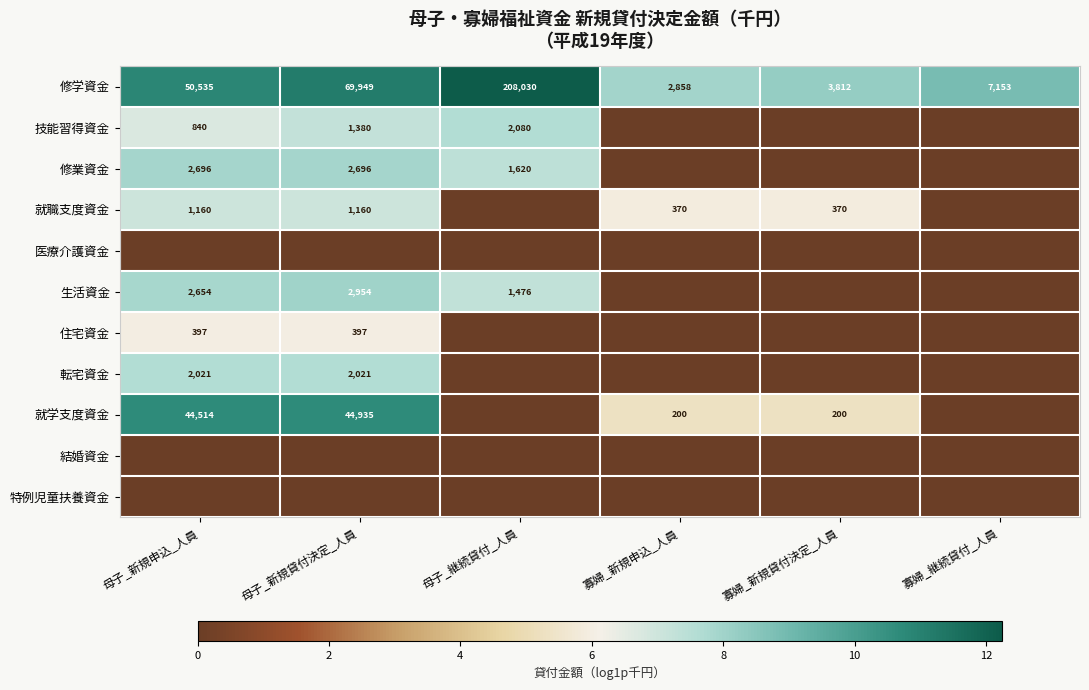

What is the average value of the 修学資金 series?

57056